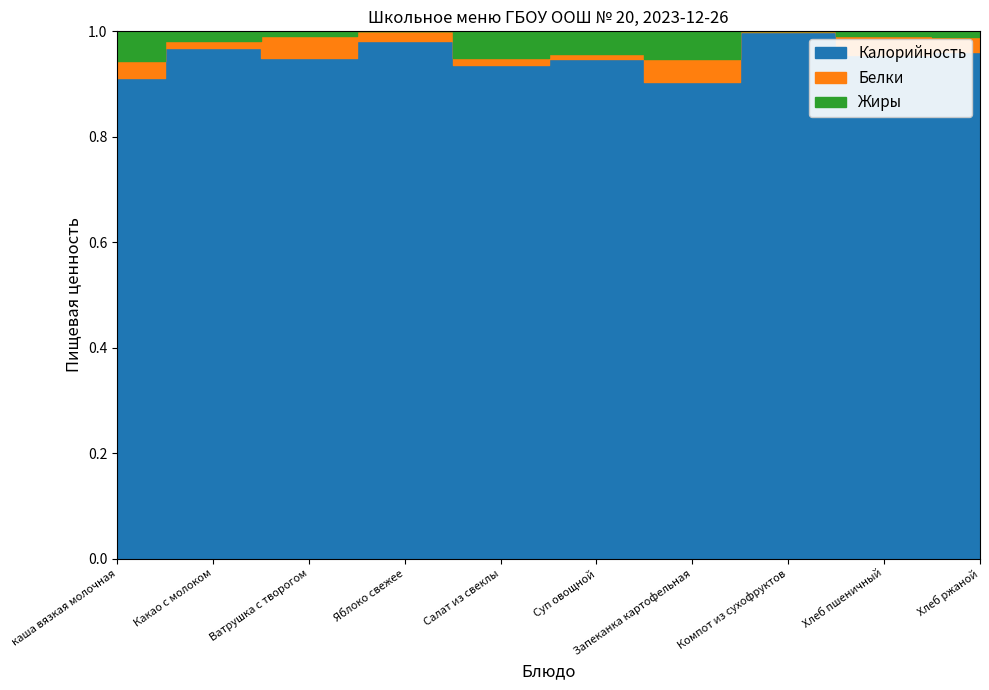

Which series changed the most between Запеканка картофельная and Хлеб пшеничный?

Калорийность